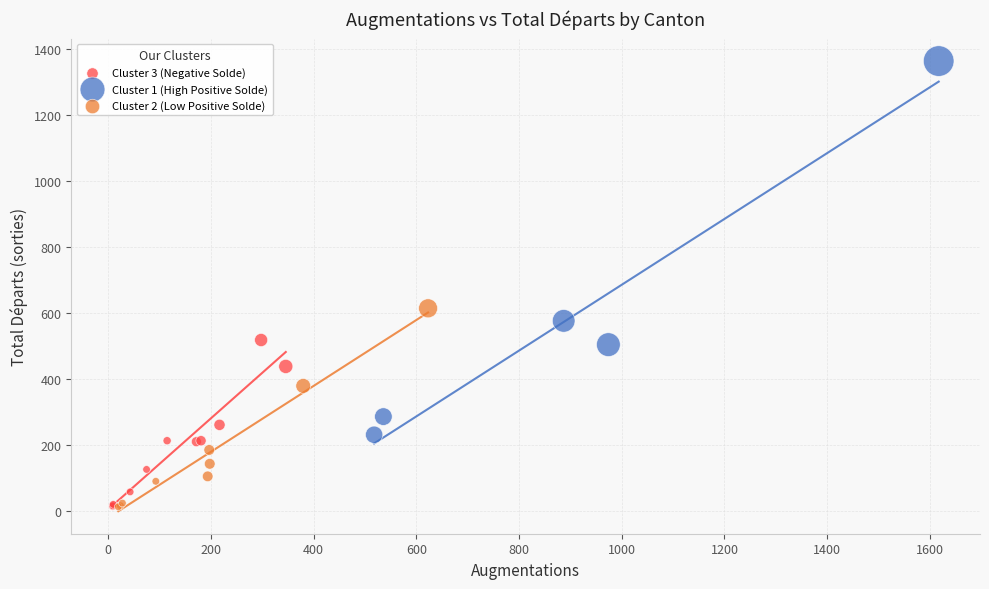

Which series has the widest spread of Y values?

Cluster 1 (High Positive Solde)